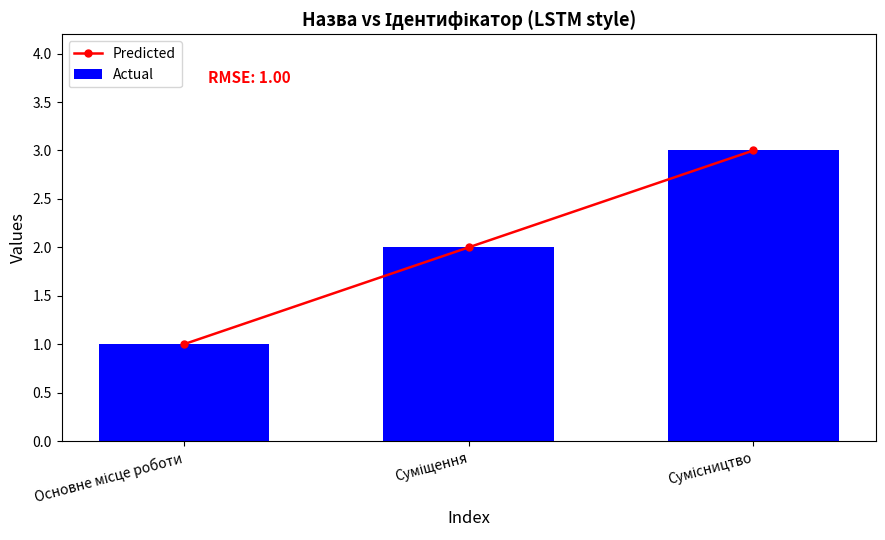

Which series has the widest spread of values?

Predicted